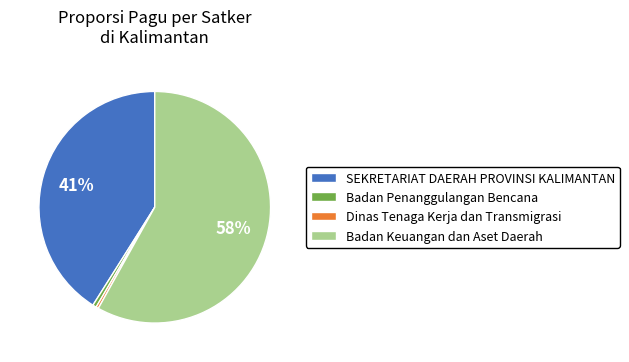

Is there a majority slice in this chart?

Yes